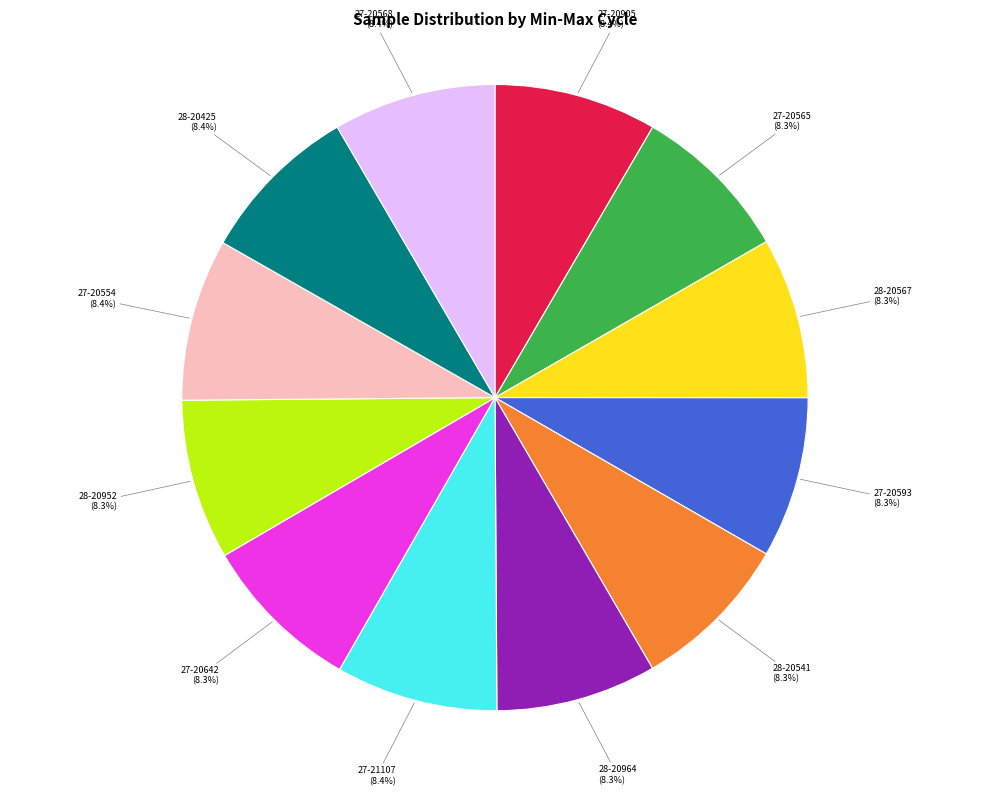

What percentage do 28-20964 and 27-20568 together represent?

16.7%